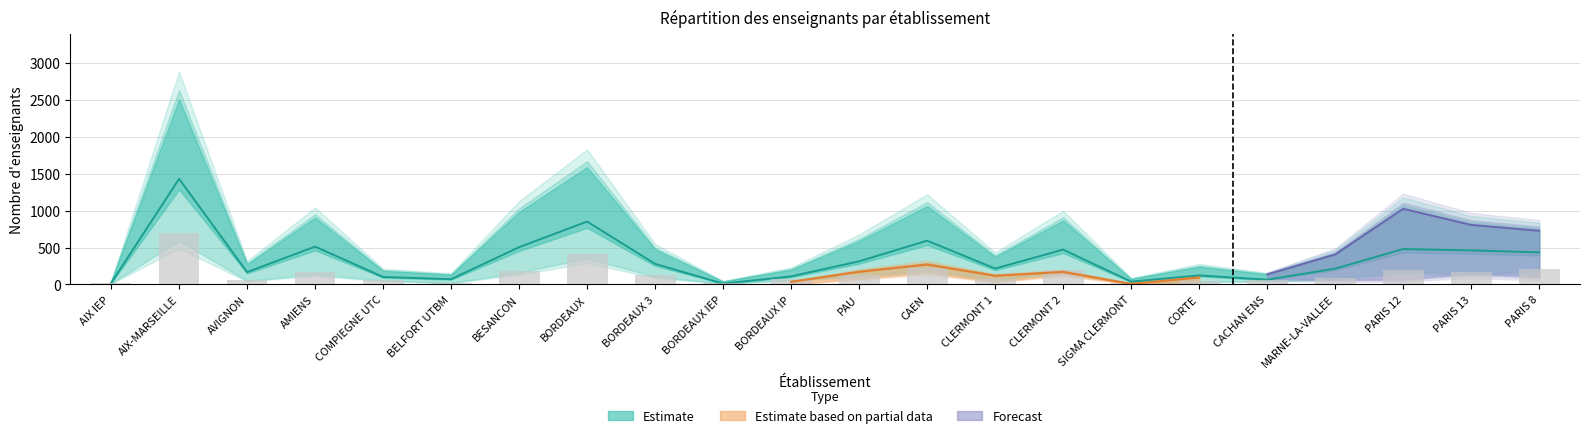

What position from the left is CLERMONT 1?

14